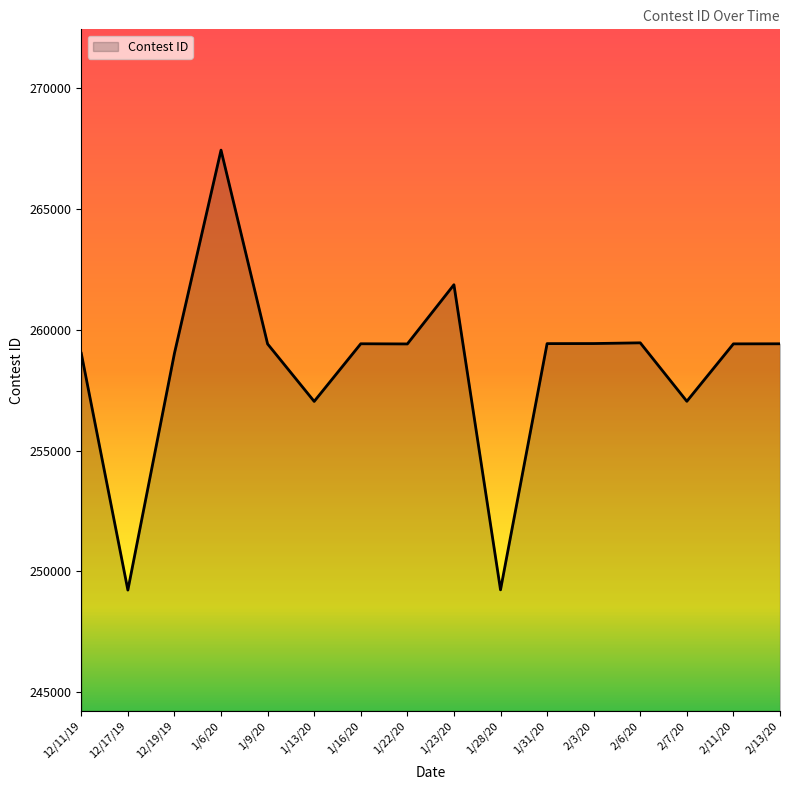

What is the change in value from 1/13/20 to 1/23/20?

+4830